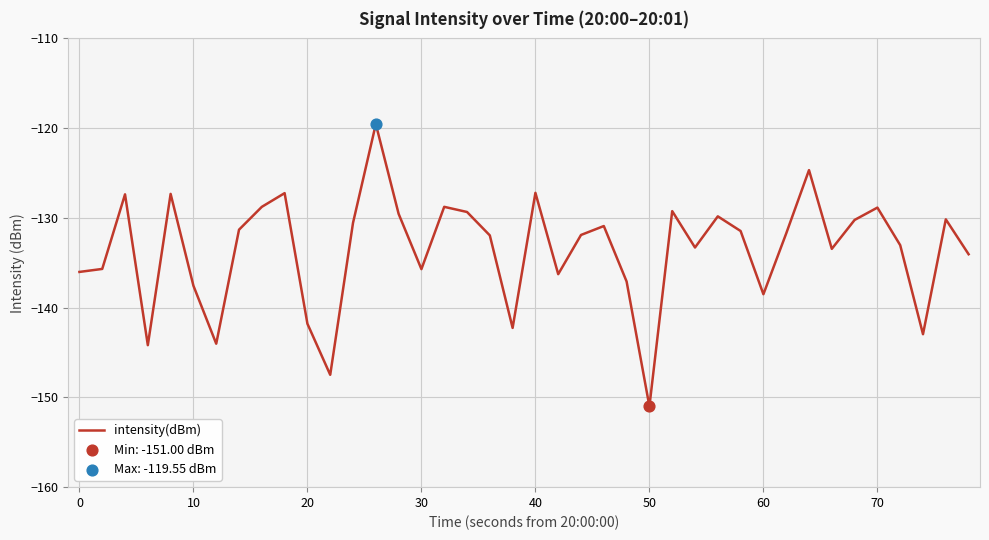

What is the maximum value shown in the chart?

-119.5